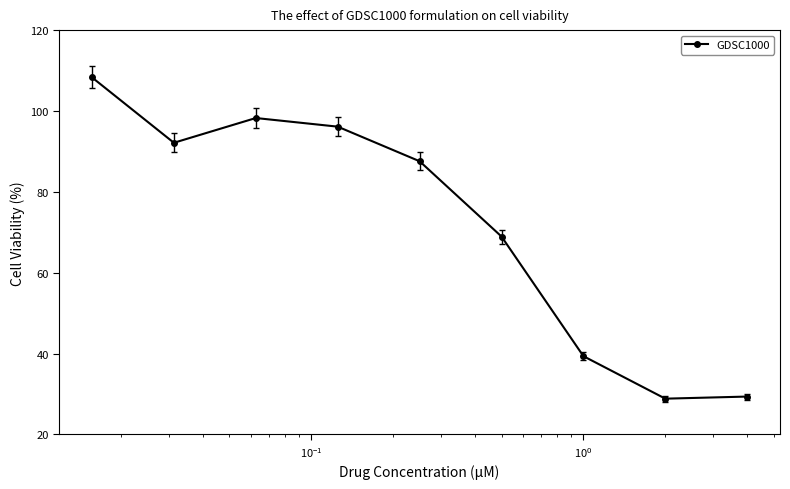

How many lines are shown in the chart?

1